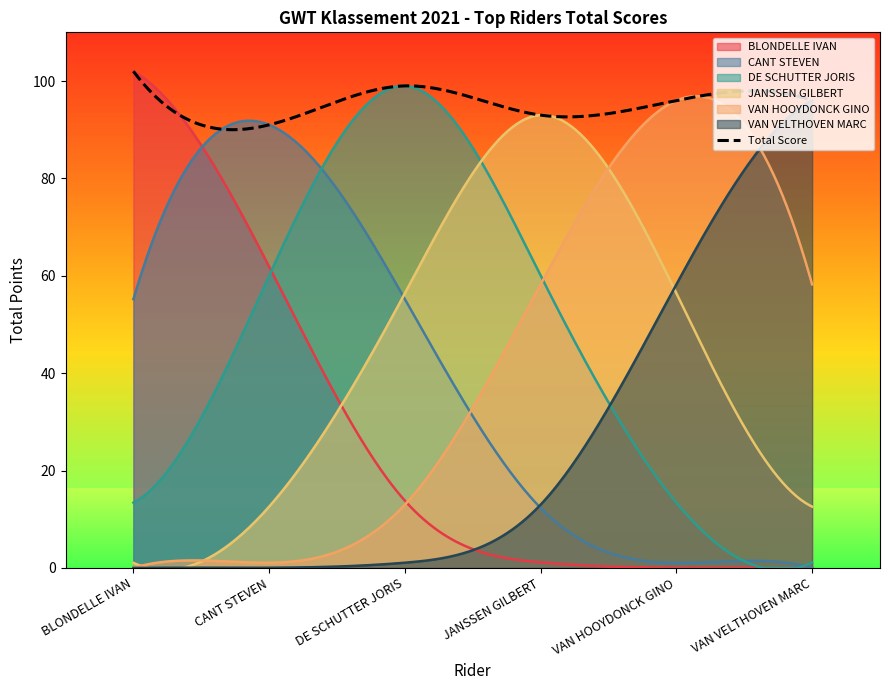

What is the label of the 4th point from the left?

JANSSEN GILBERT